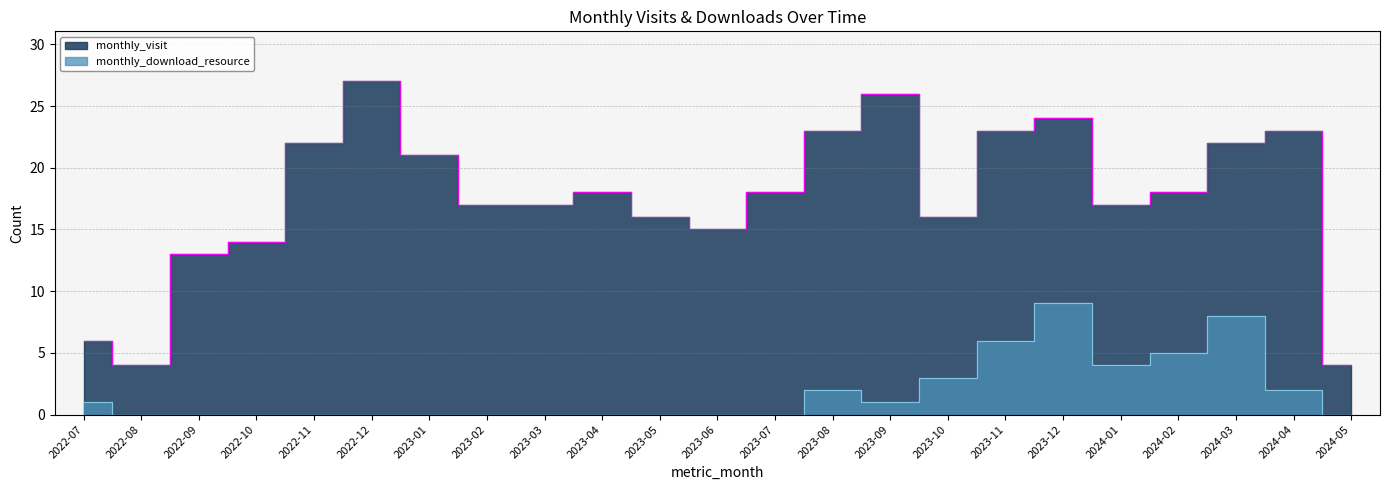

What is the label of the 3rd point from the right?

2024-03